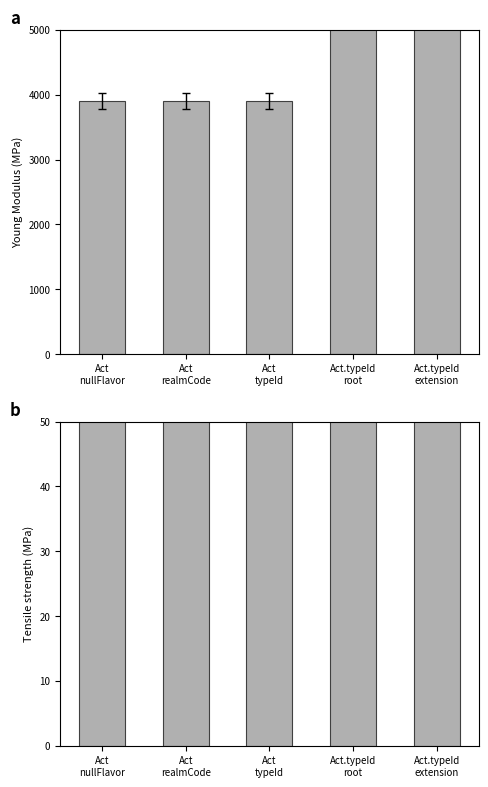

Does the chart contain any negative values?

No